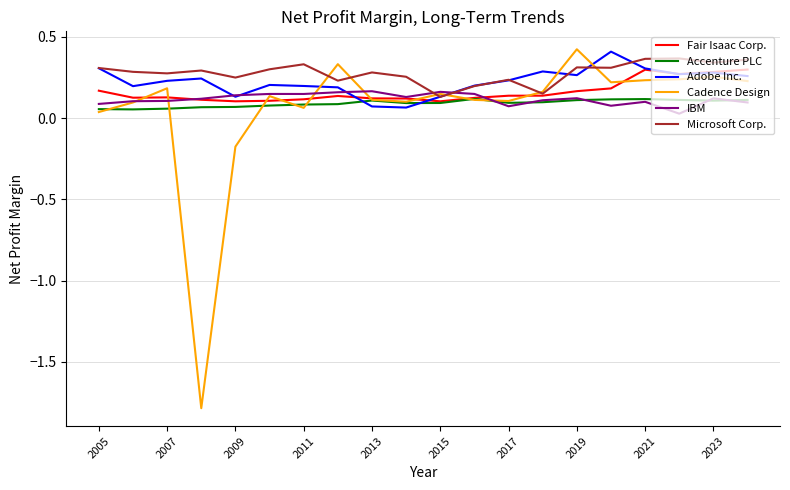

In Fair Isaac Corp., how many points are lower than both neighbors (excluding endpoints)?

4